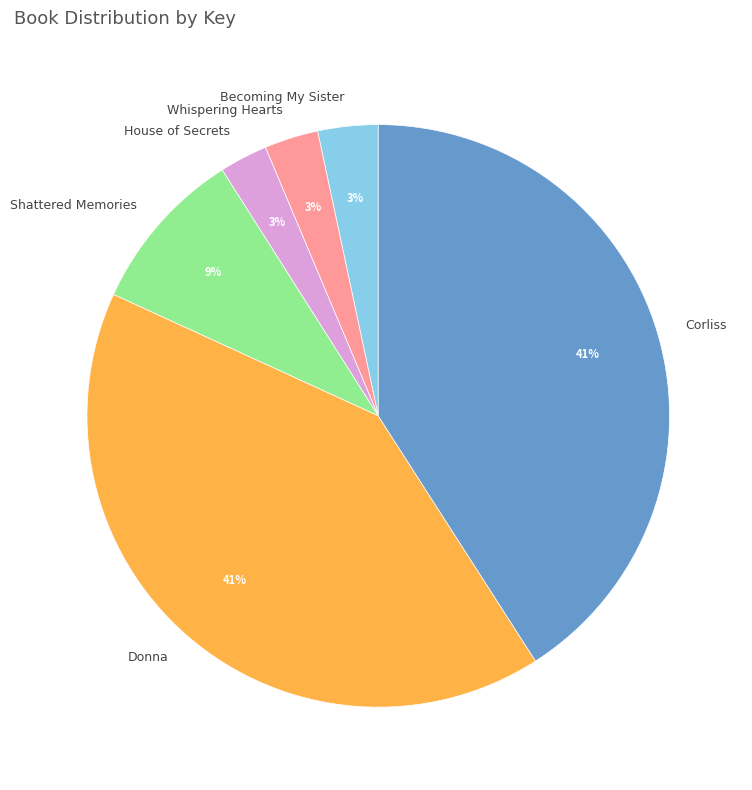

To the nearest percent, what is the average slice percentage?

17%